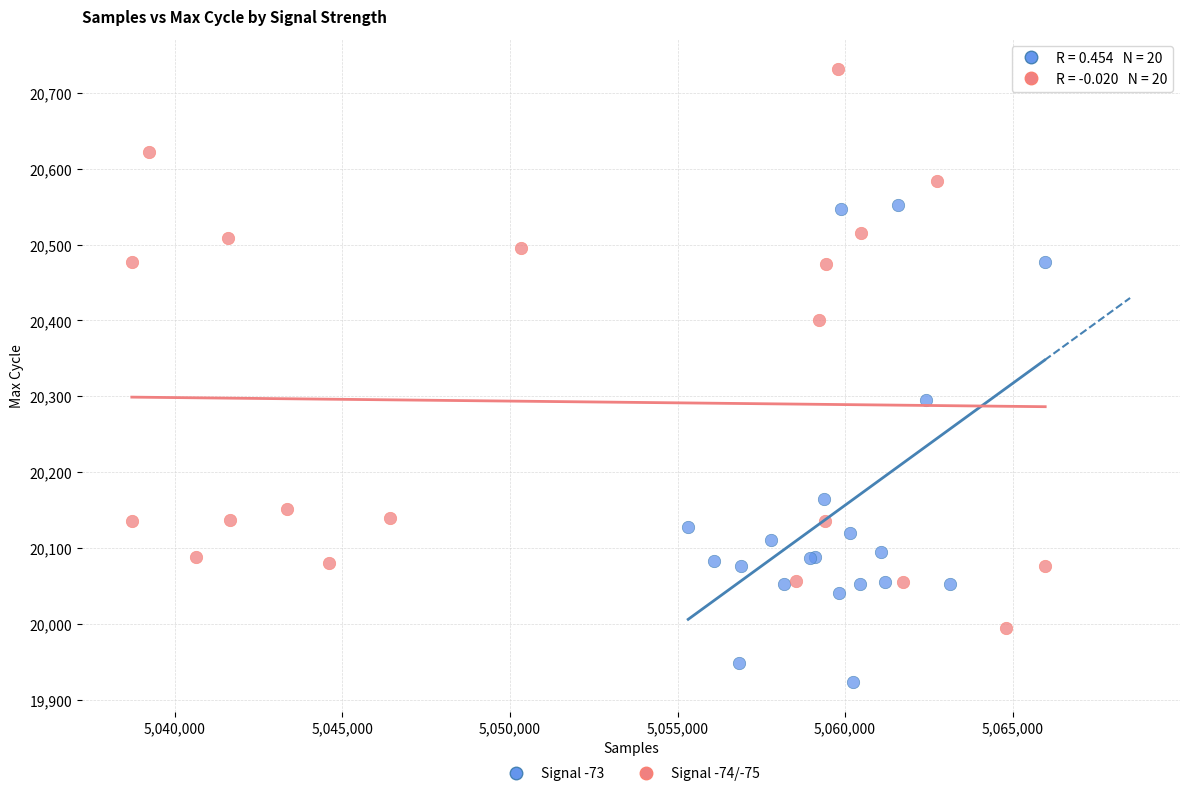

Which series has the widest spread of Y values?

Signal -74/-75